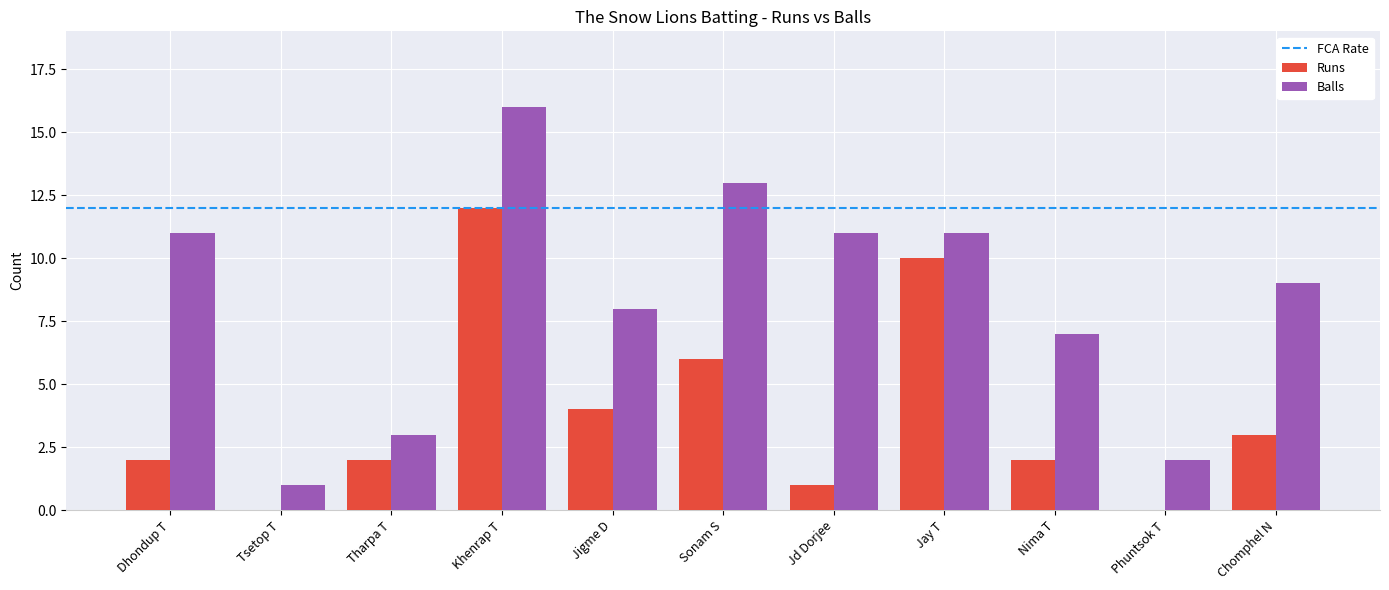

What is the sum of all Runs values?

42